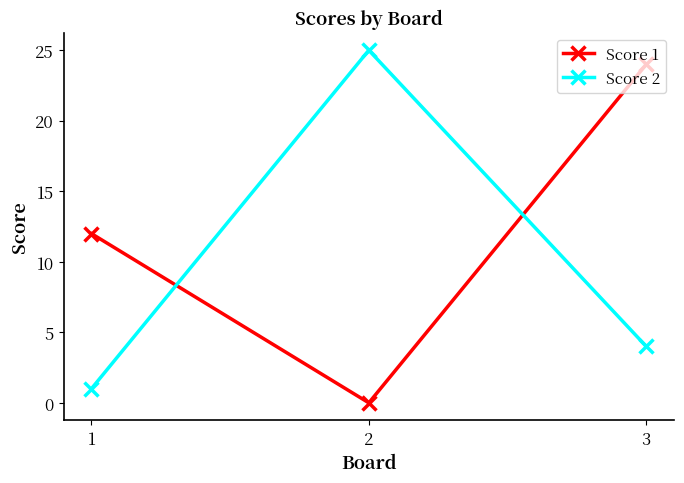

How many data points in Score 1 are less than 12?

1